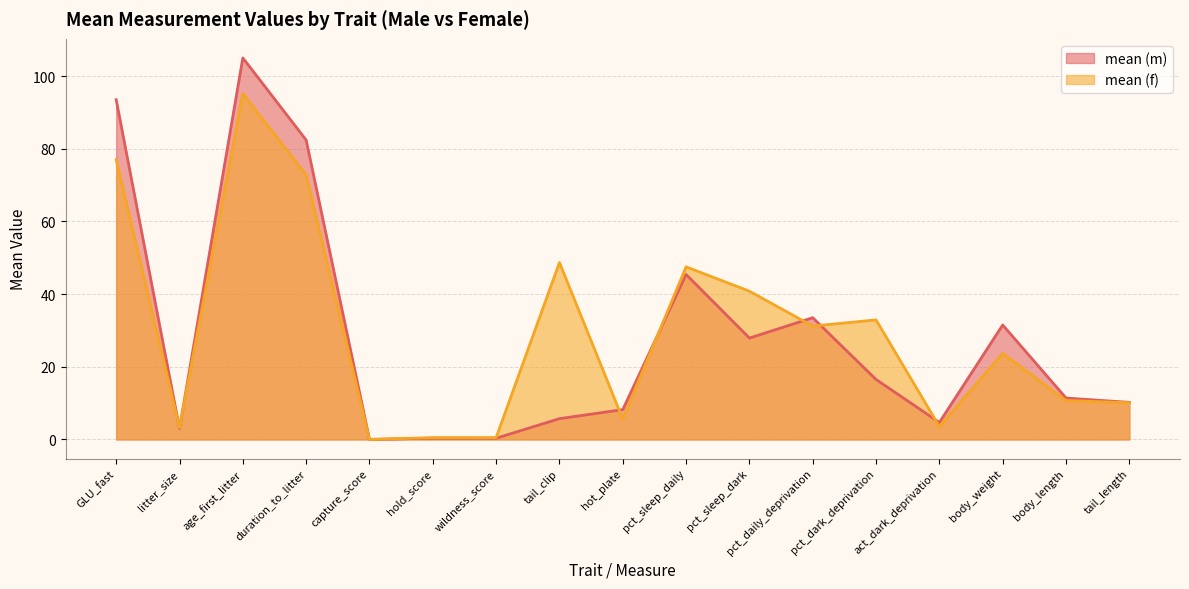

Which has a higher value, pct_dark_deprivation or litter_size?

pct_dark_deprivation